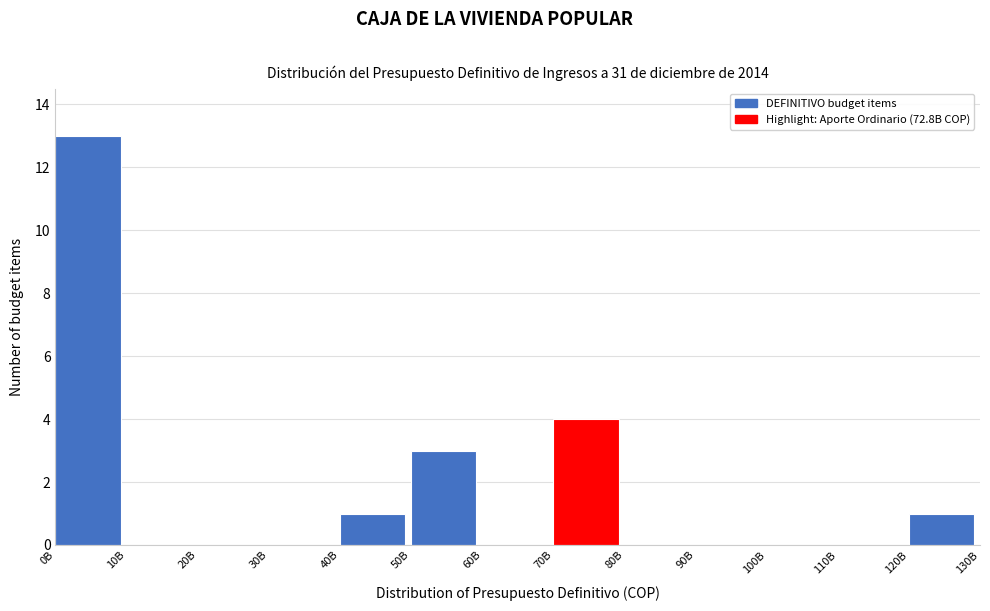

Reading left to right, extract all data points from this chart.

0B=13	10B=0	20B=0	30B=0	40B=1	50B=3	60B=0	70B=4	80B=0	90B=0	100B=0	110B=0	120B=1